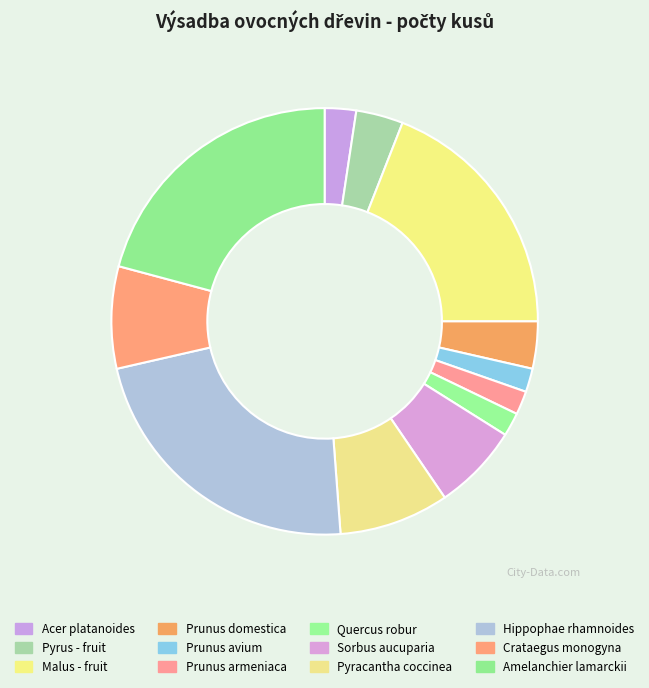

Does Prunus avium represent more than half of the total?

No